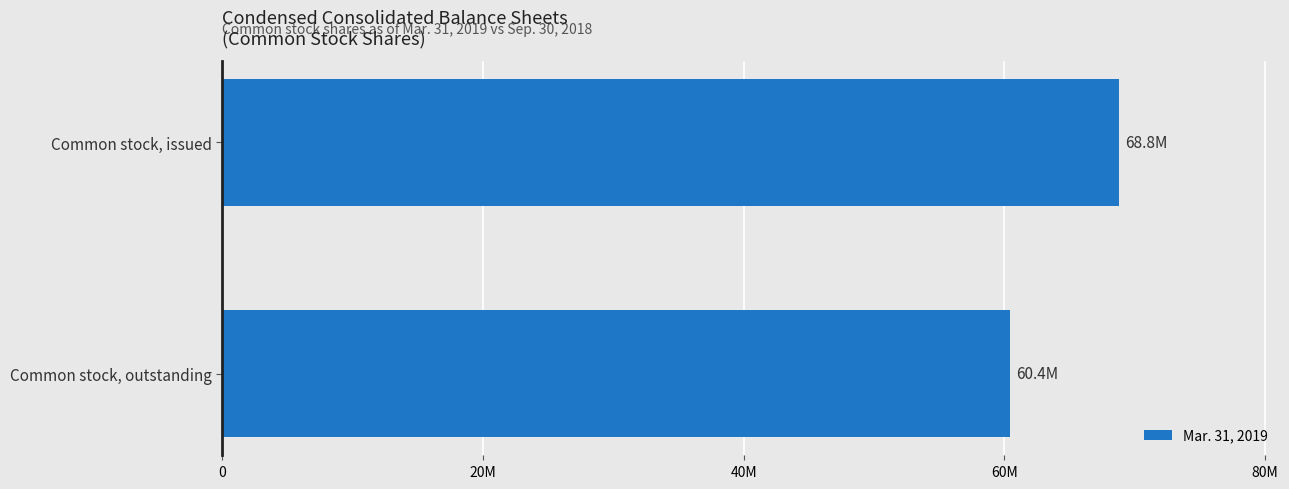

Does the chart contain any negative values?

No